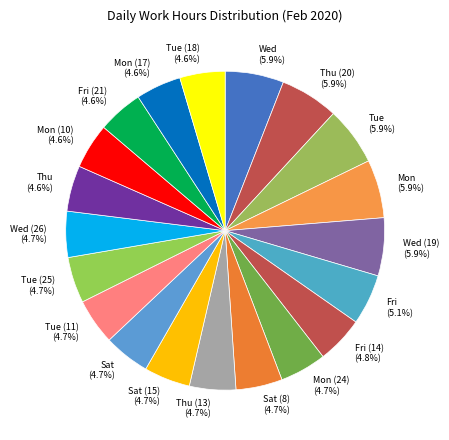

Approximately how many times larger is the value at Fri compared to Thu (13)?

1.1